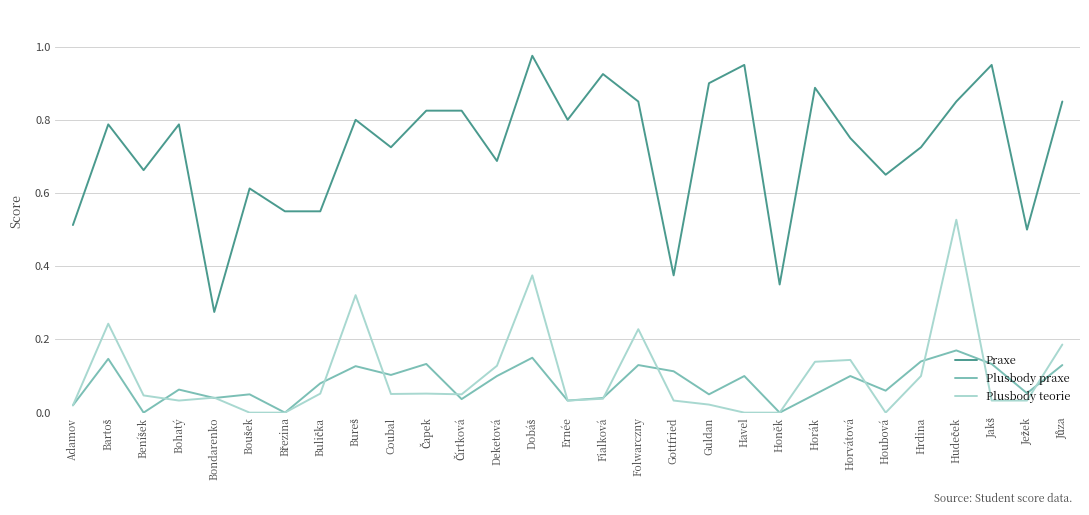

Is it true that Plusbody praxe equals 0.0 at Adamov?

True